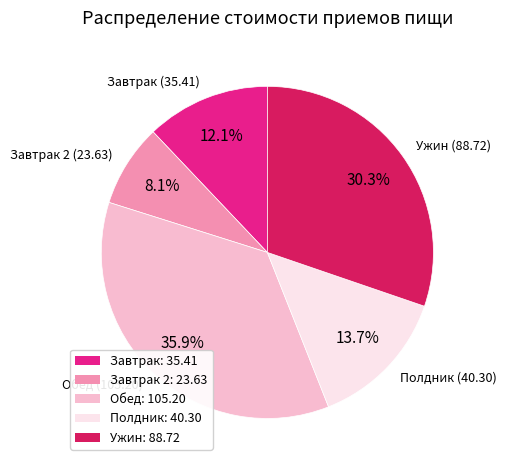

Rank the categories by value from highest to lowest.

Обед (105.20), Ужин (88.72), Полдник (40.30), Завтрак (35.41), Завтрак 2 (23.63)